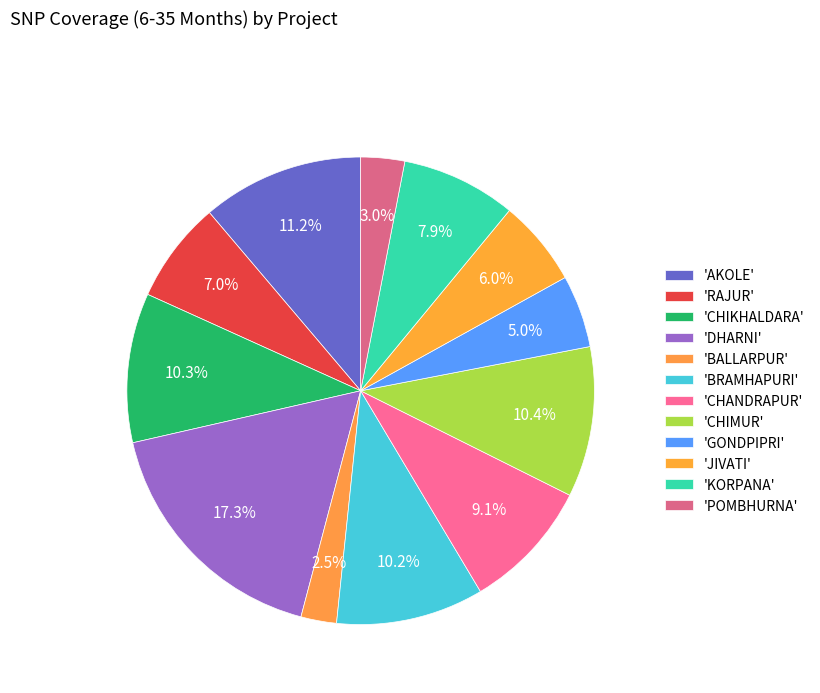

Rank the categories by value from lowest to highest.

BALLARPUR, POMBHURNA, GONDPIPRI, JIVATI, RAJUR, KORPANA, CHANDRAPUR, BRAMHAPURI, CHIKHALDARA, CHIMUR, AKOLE, DHARNI